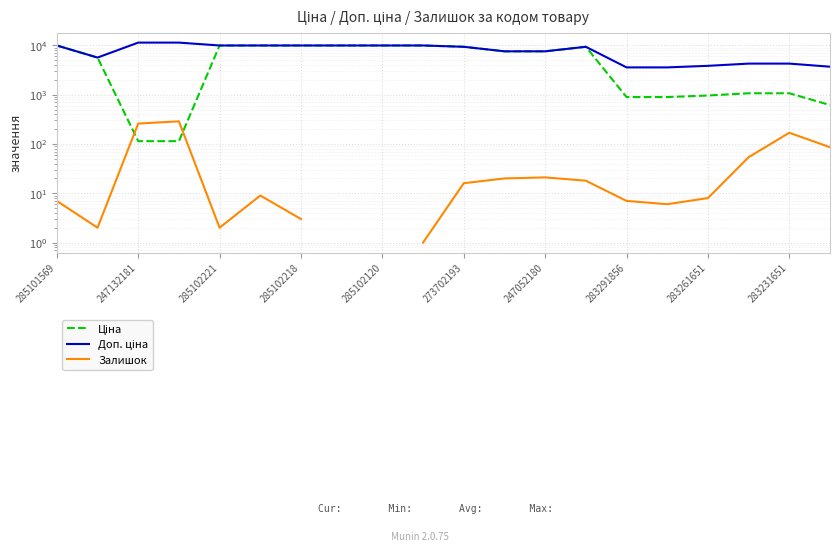

Is the value of Доп. ціна at 285102221 greater than the value of Ціна at 11?

Yes